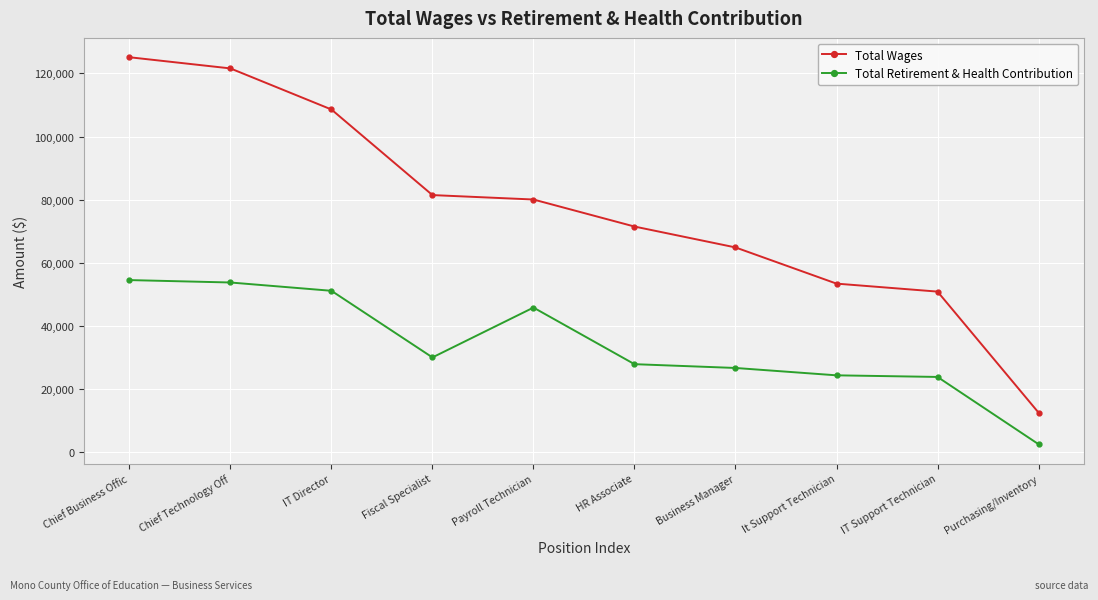

Which series has the largest total across all categories?

Total Wages